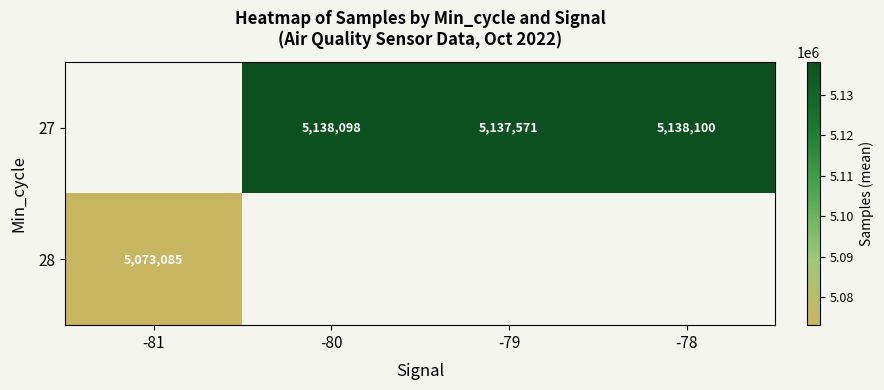

Is the value of 28 at -81 greater than the value of 27 at -79?

No